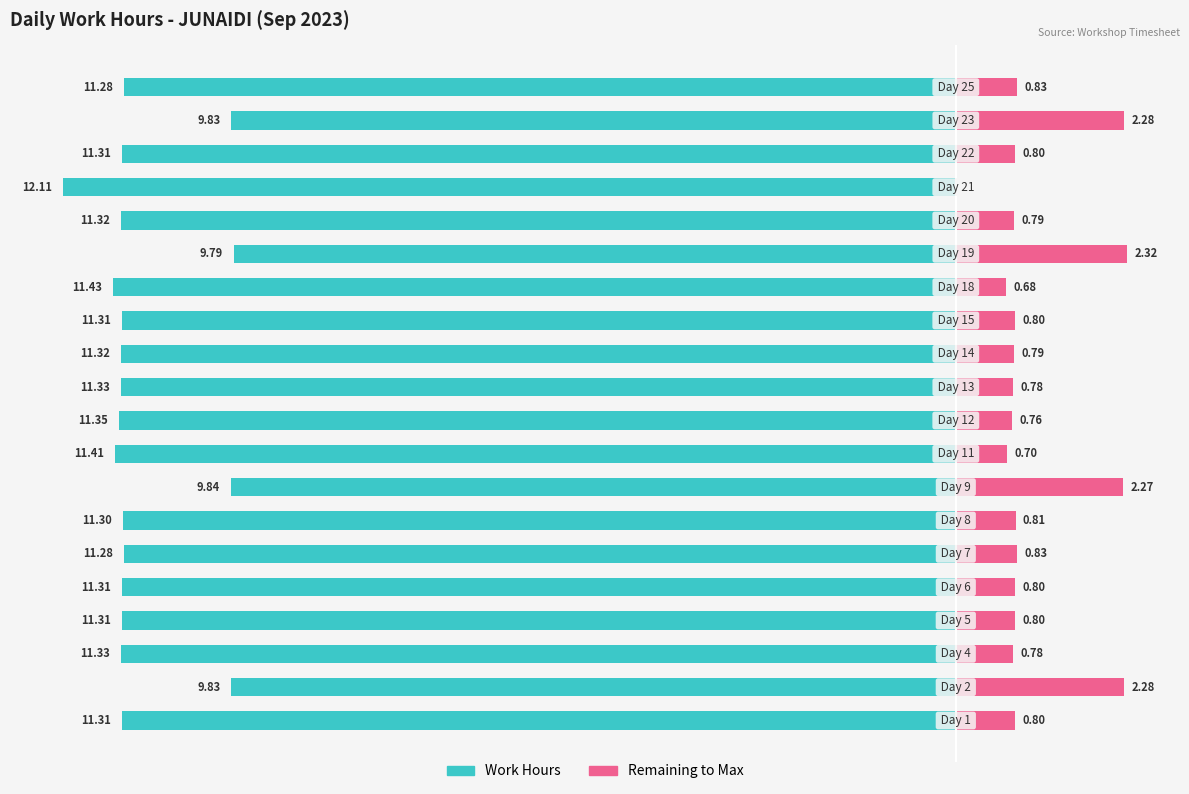

How many bars are there in total?

40